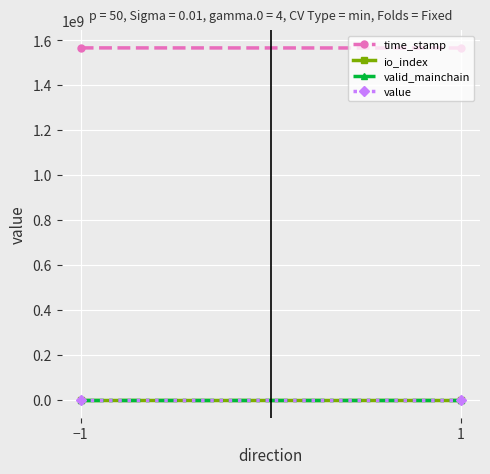

Is this an area chart (filled region under the line)?

No